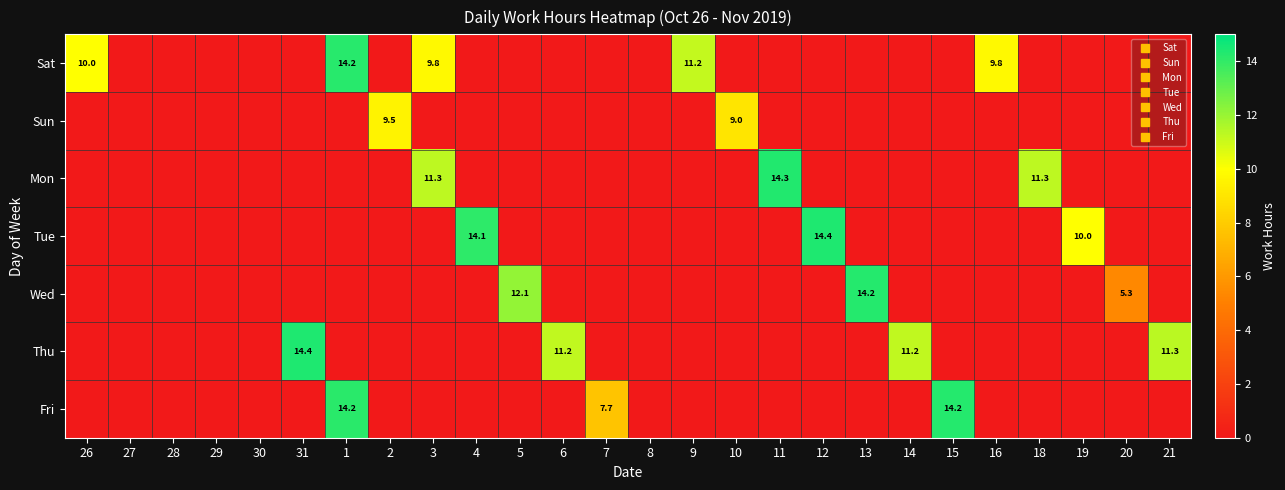

Is it true that Sat equals 0.0 at 11?

True